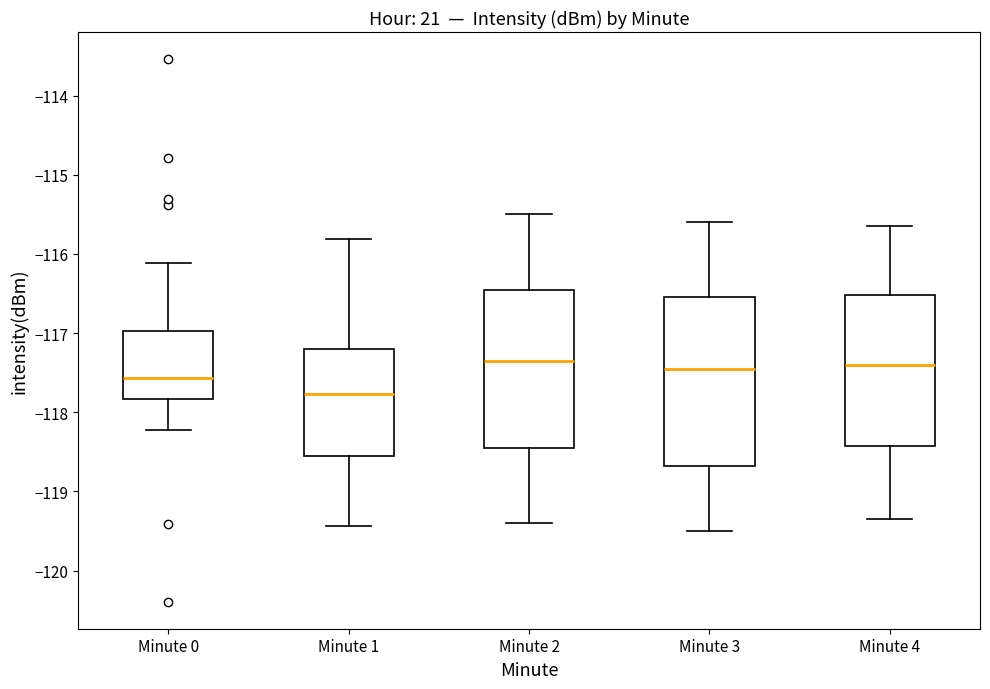

Reading left to right, read every box against the y-axis: the position of its median line, the range the box covers, and the ends of its whiskers. The values are not printed on the chart, so give them approximately, as read against the axis.

Minute 0: median -117.6, box -117.8 to -117.0, whiskers -118.2 to -116.1
Minute 1: median -117.8, box -118.6 to -117.2, whiskers -119.4 to -115.8
Minute 2: median -117.3, box -118.4 to -116.4, whiskers -119.4 to -115.5
Minute 3: median -117.4, box -118.7 to -116.5, whiskers -119.5 to -115.6
Minute 4: median -117.4, box -118.4 to -116.5, whiskers -119.3 to -115.6